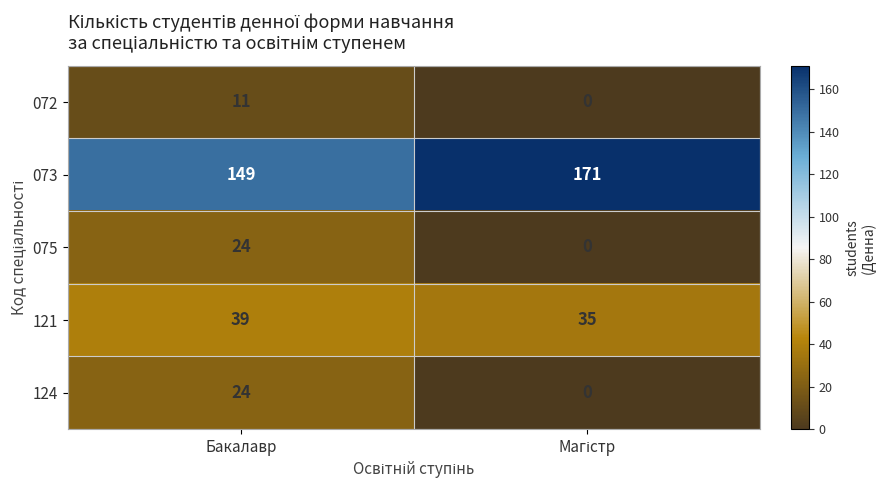

At which category is the sum across all series the highest?

Бакалавр